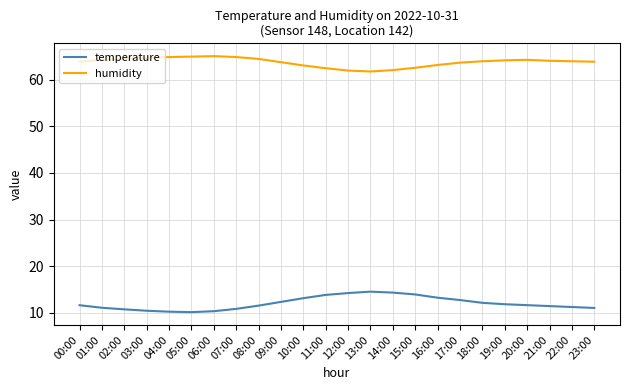

True or false: humidity and temperature intersect in this chart.

False